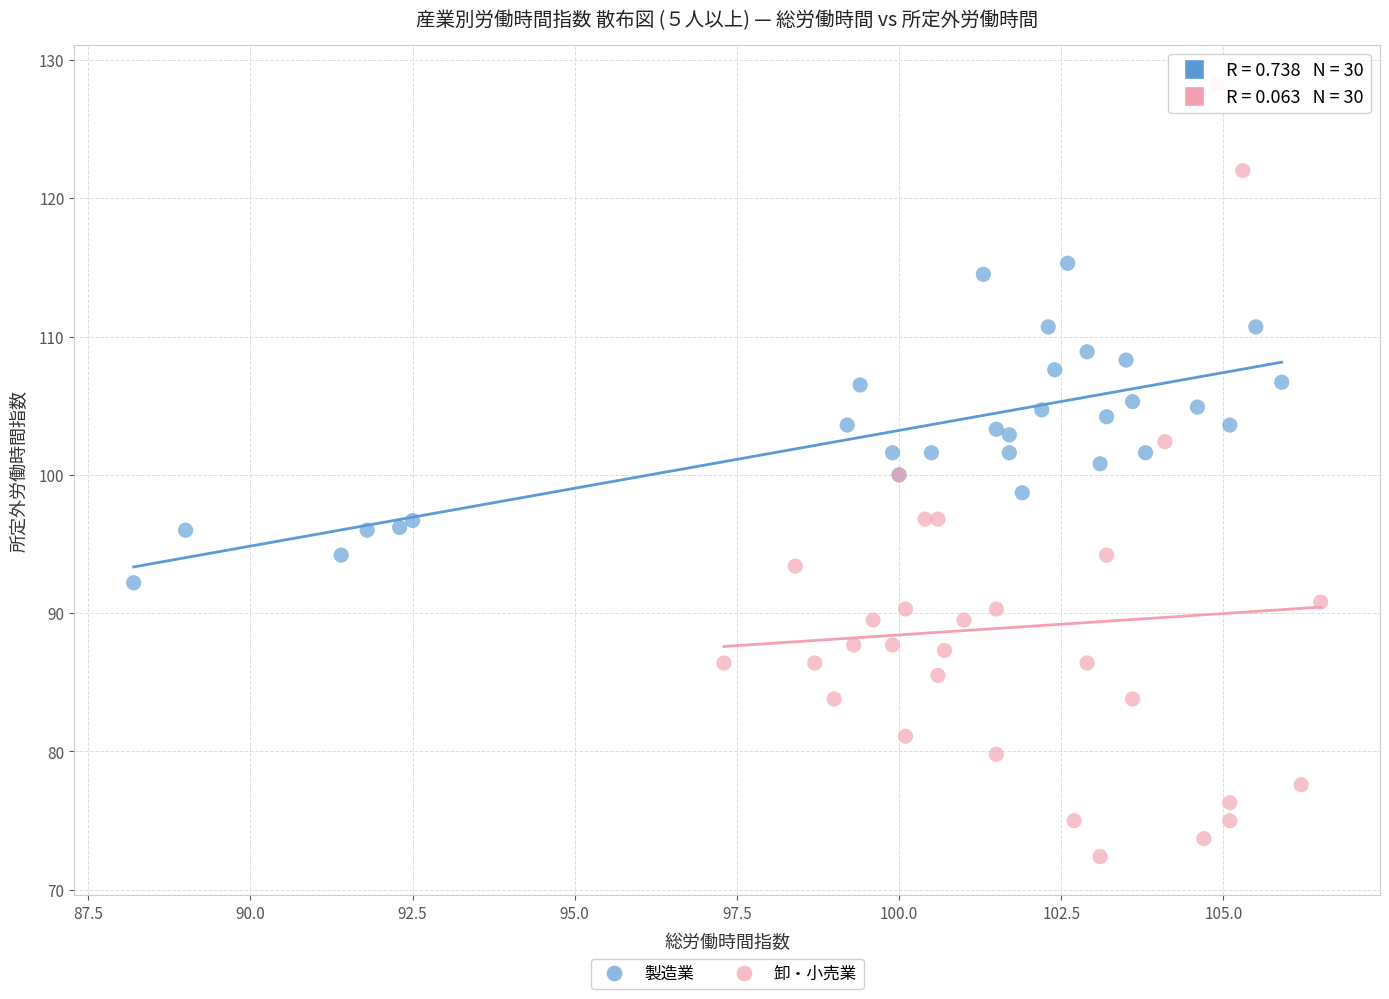

Which series reaches the maximum Y coordinate?

卸・小売業